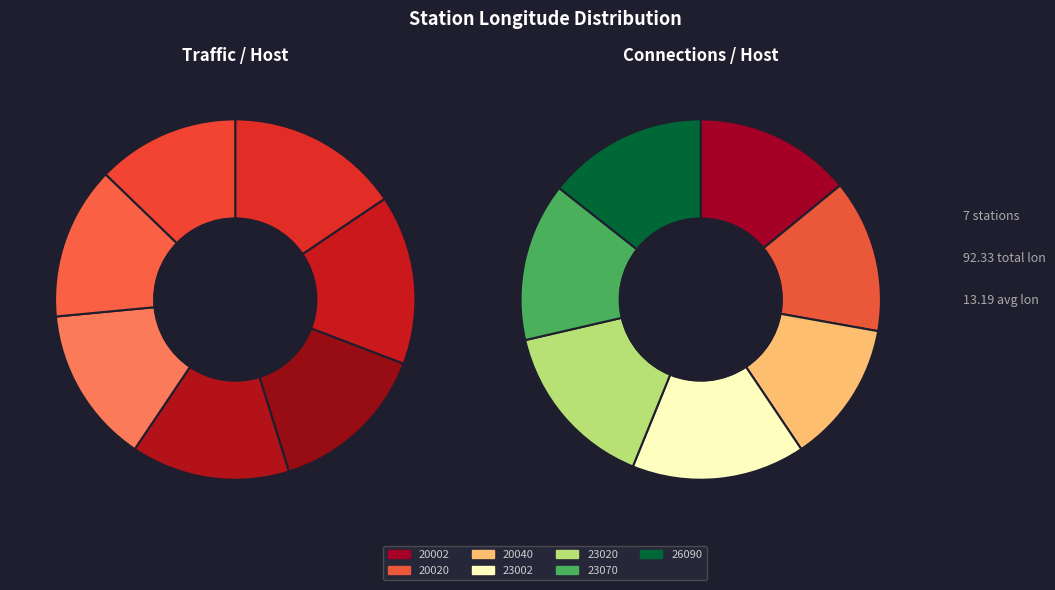

To the nearest percent, what percentage of the pie is 23020?

15%